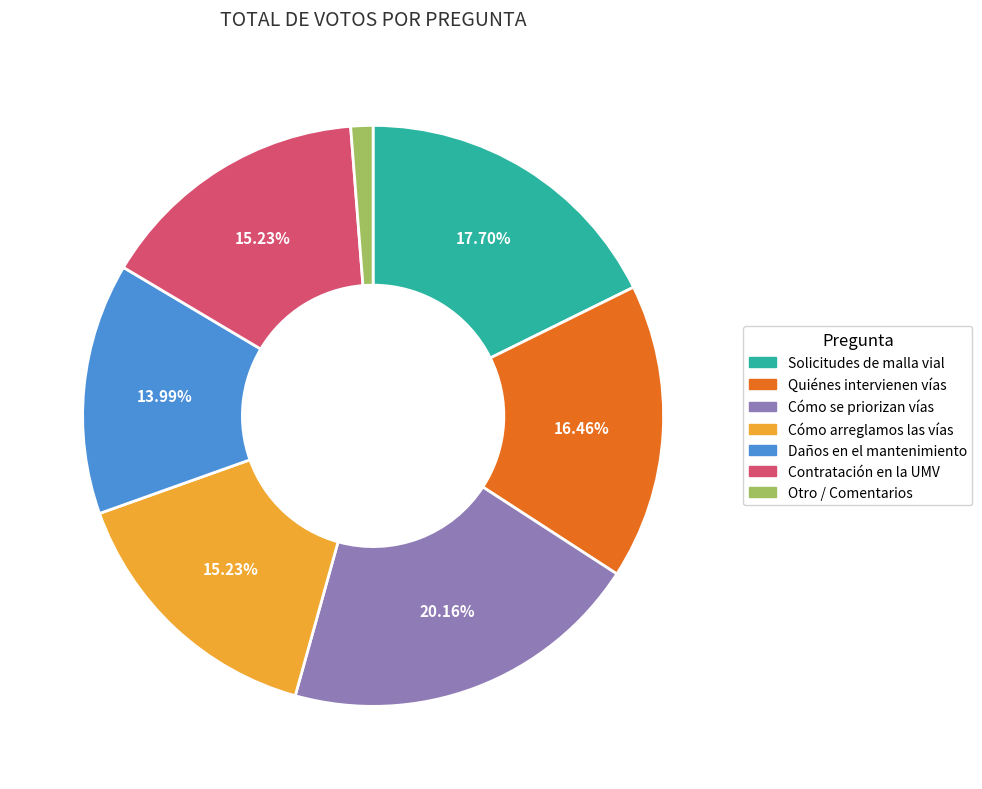

To the nearest percent, what portion does Contratación en la UMV represent?

15%